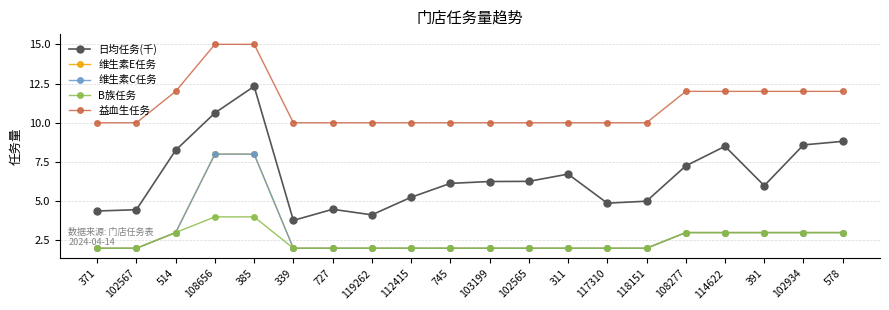

What position from the left is 119262?

8